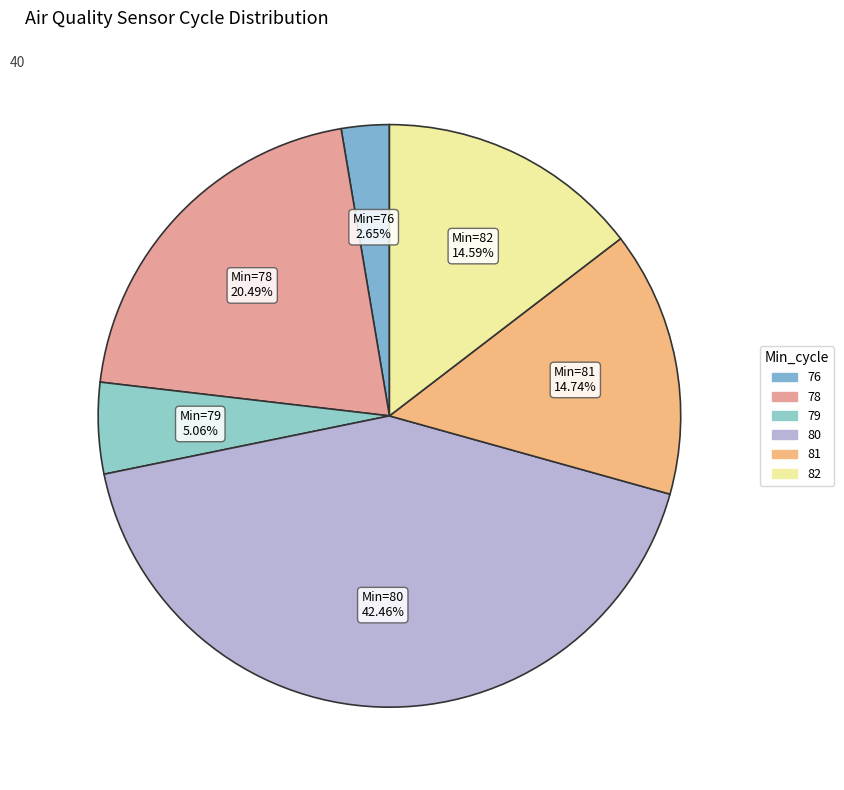

To the nearest percent, what percentage of the pie is 80?

42%